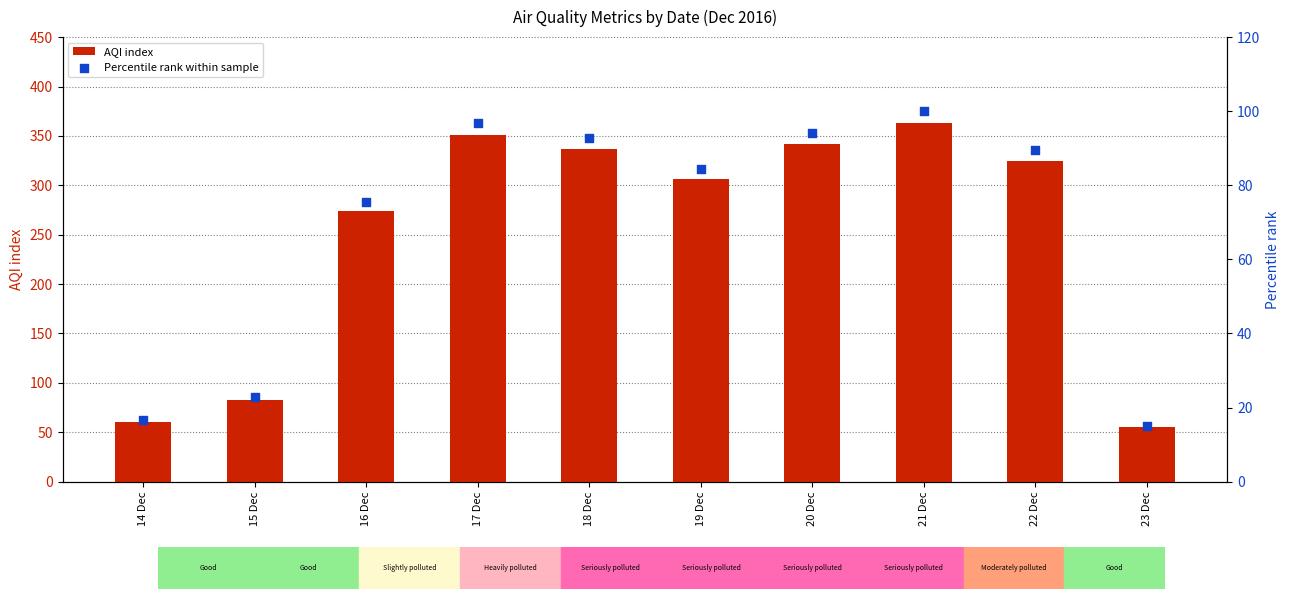

What are all the series names shown in the legend?

AQI index, Percentile rank within sample